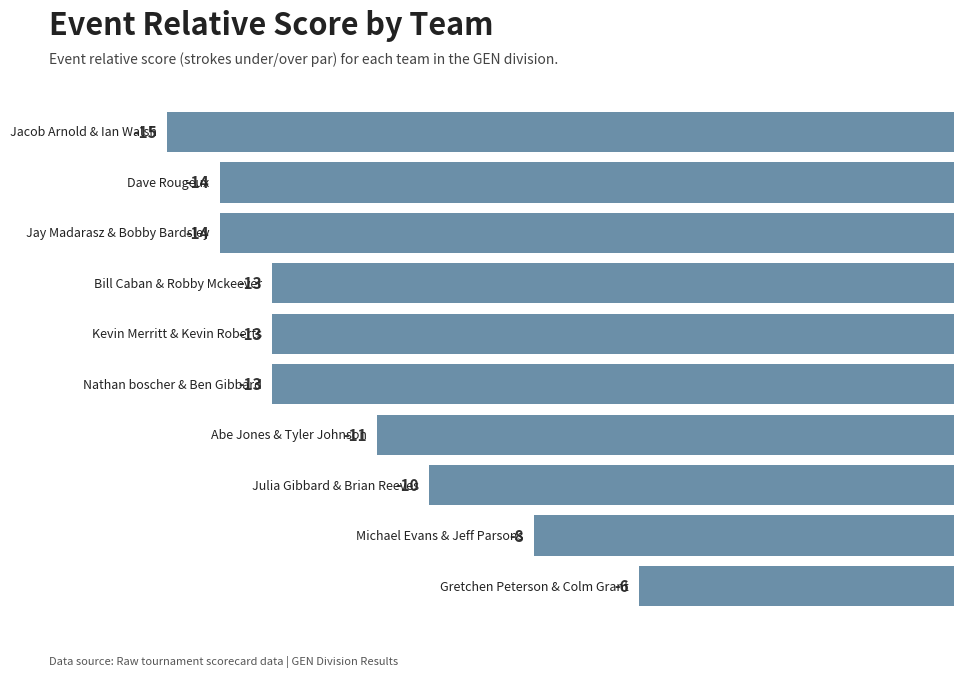

Reading bottom to top, list all the values displayed in this chart.

-6	-8	-10	-11	-13	-13	-13	-14	-14	-15